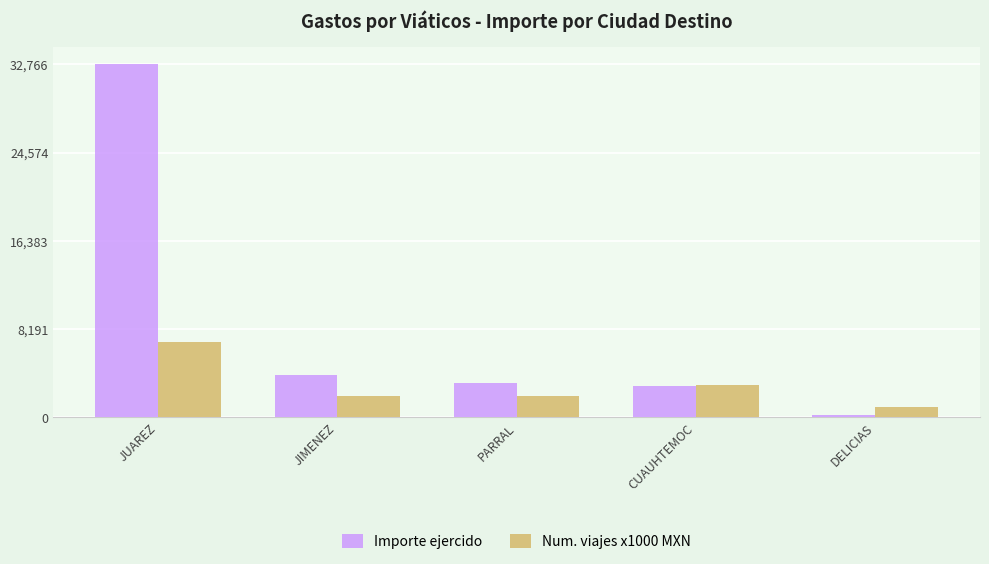

What is the value of the Importe ejercido bar at the 3rd from the left?

3174